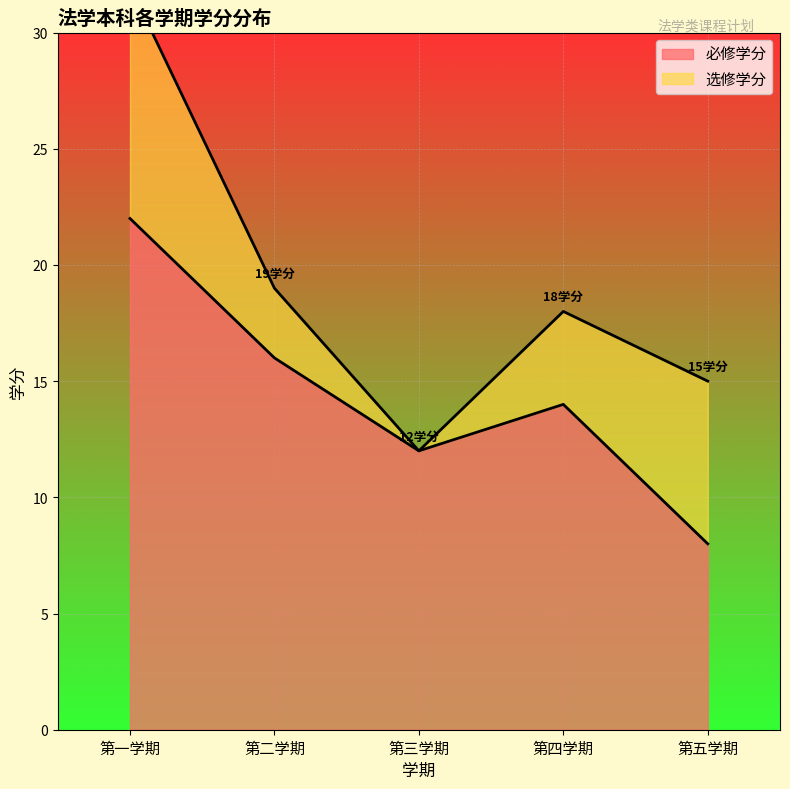

List the labels in order of value, largest first.

第一学期, 第二学期, 第四学期, 第三学期, 第五学期